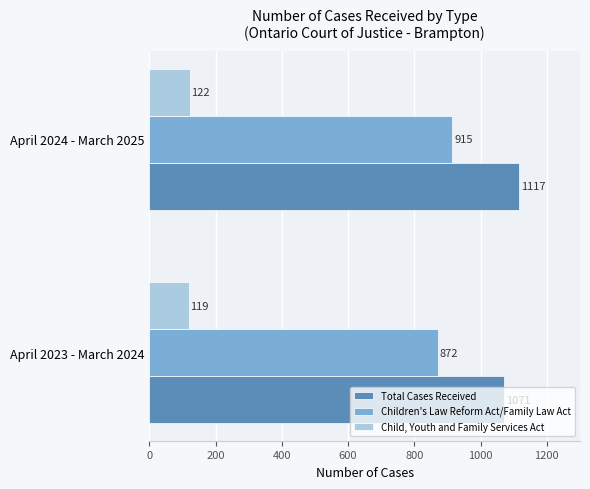

What is the highest value of the Total Cases Received series?

1117